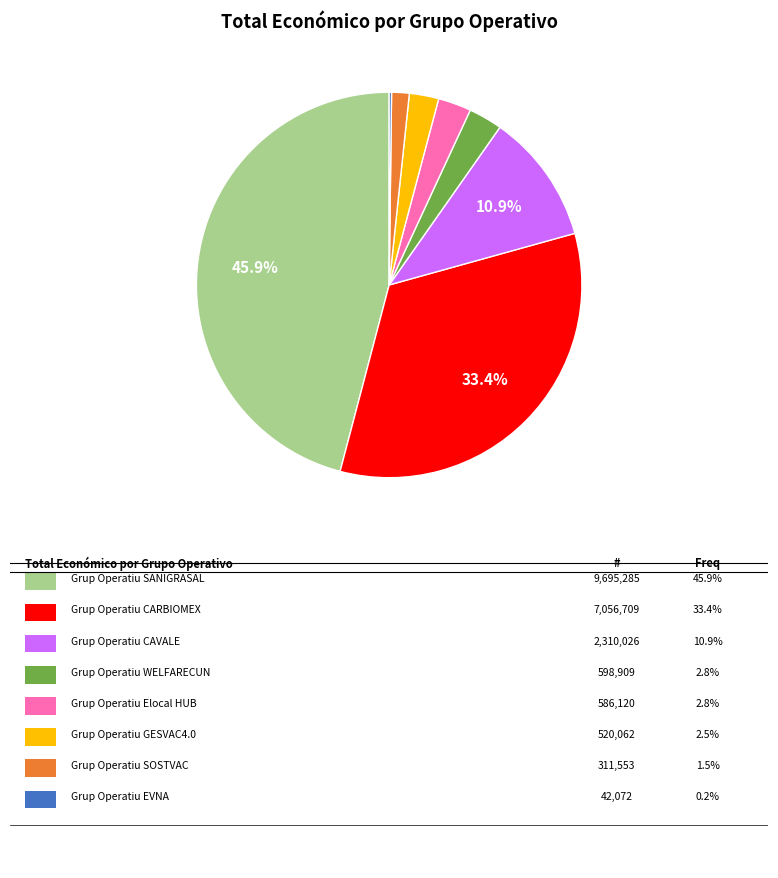

To the nearest percent, what is the difference between the largest and smallest slice percentages?

46%